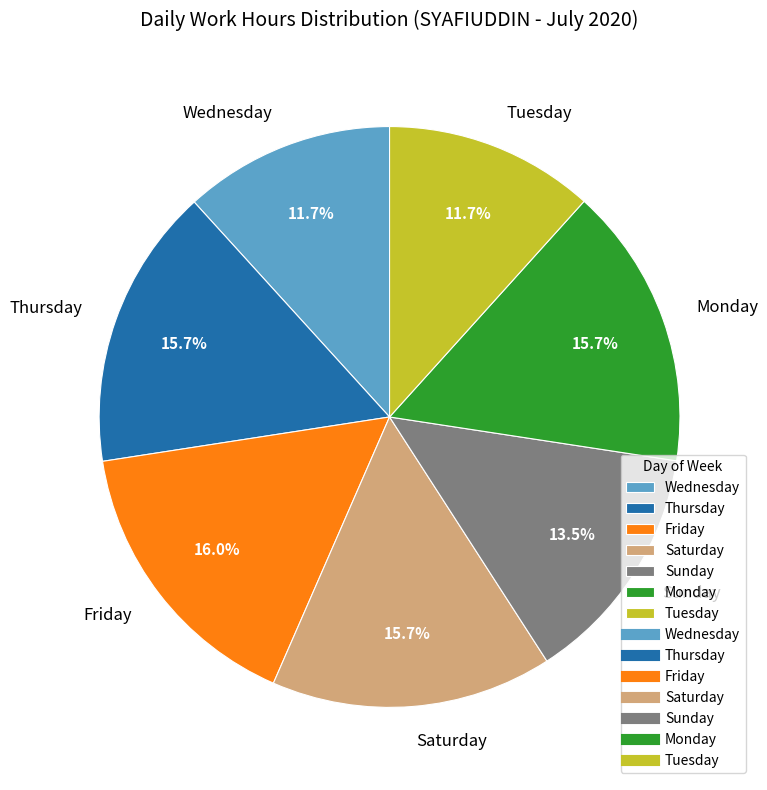

Between Thursday and Wednesday, which is larger?

Thursday